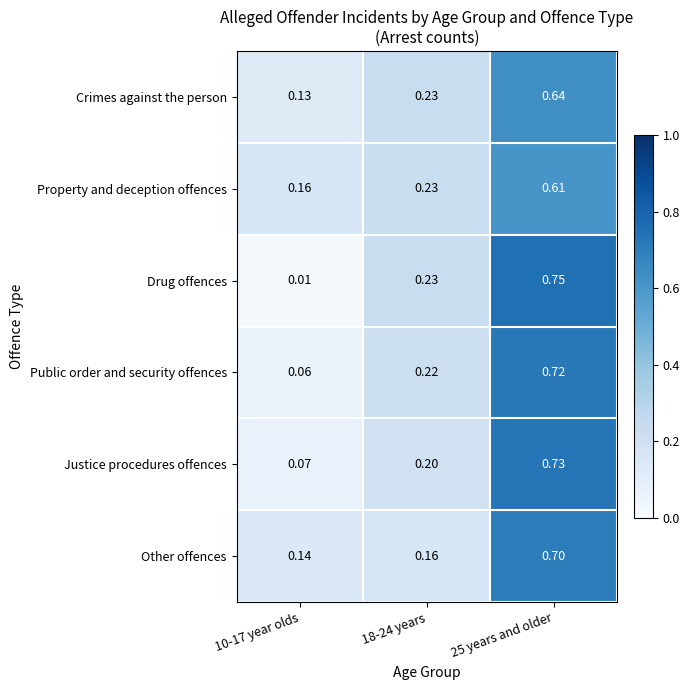

Rank the series at 10-17 year olds from highest to lowest value.

Property and deception offences, Other offences, Crimes against the person, Justice procedures offences, Public order and security offences, Drug offences